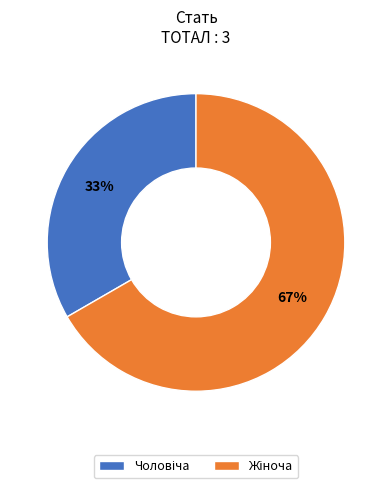

Does any single category account for the majority?

Yes